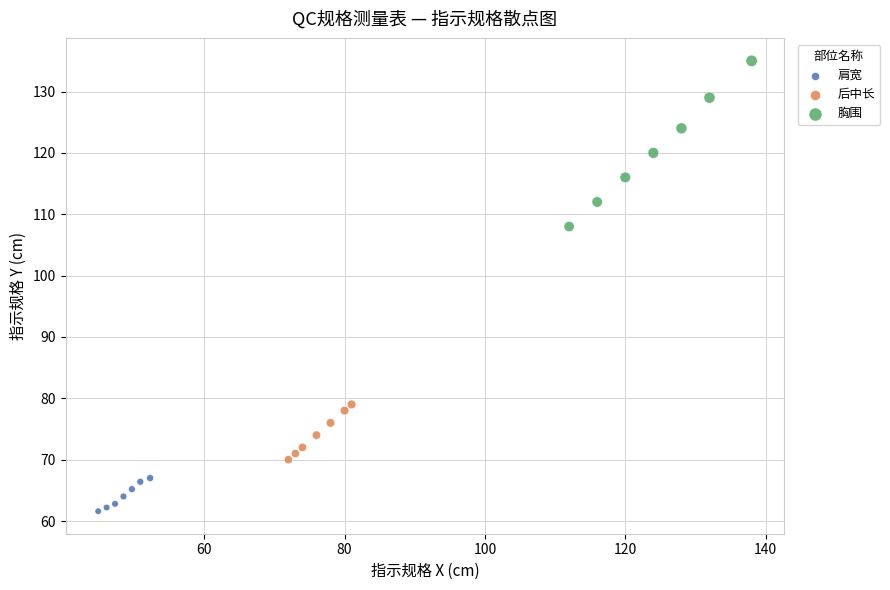

Which series has the widest spread of Y values?

胸围